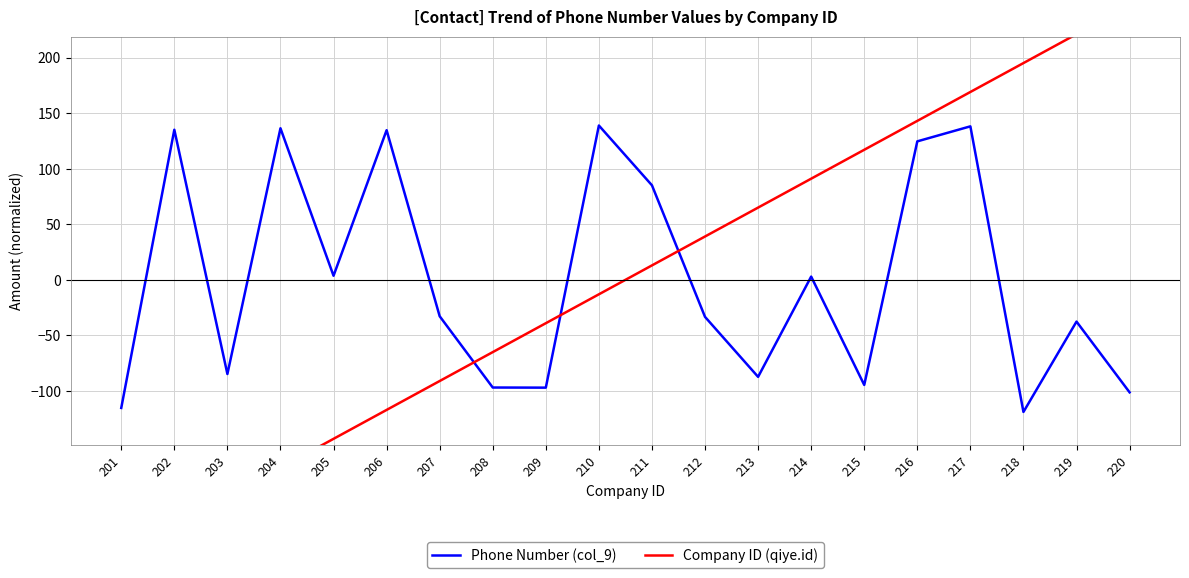

Reading right to left, what are all the values shown in this chart?

Phone Number (col_9): -101.2	-37.6	-118.9	138.2	124.6	-94.6	2.9	-87.3	-33.3	85.1	138.9	-97.0	-96.9	-32.7	134.7	3.7	136.4	-84.7	135.1	-115.3
Company ID (qiye.id): 247.1	221.1	195.1	169.1	143.1	117.1	91.0	65.0	39.0	13.0	-13.0	-39.0	-65.0	-91.0	-117.1	-143.1	-169.1	-195.1	-221.1	-247.1